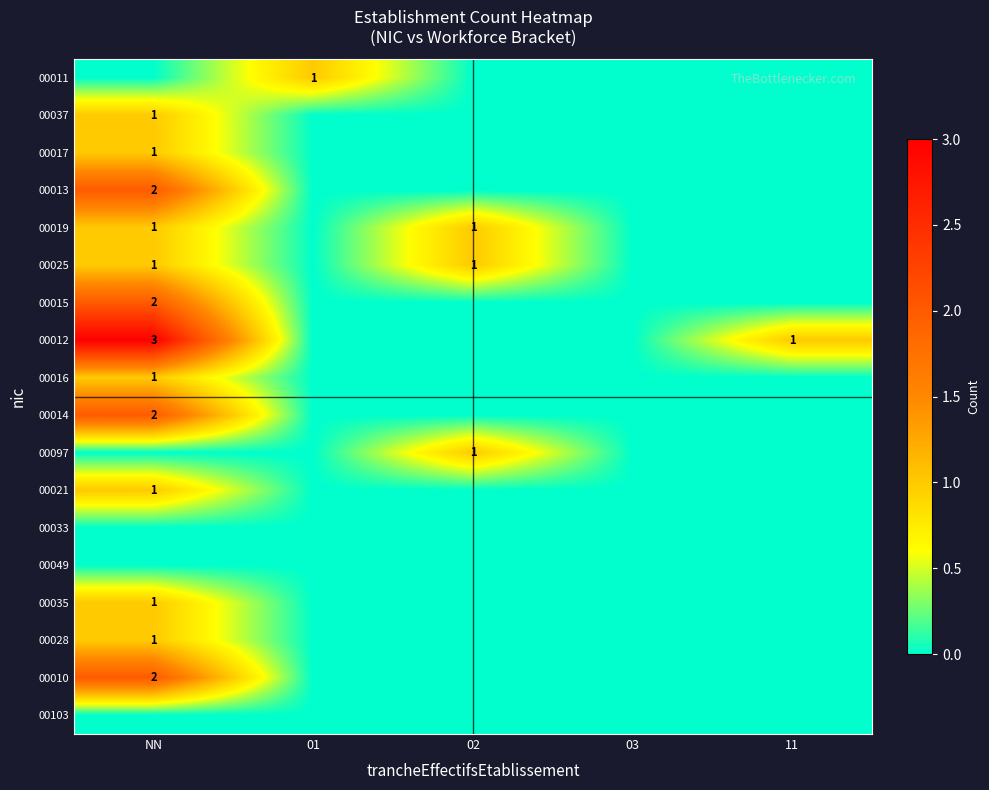

Which label corresponds to the smallest value in the chart?

NN